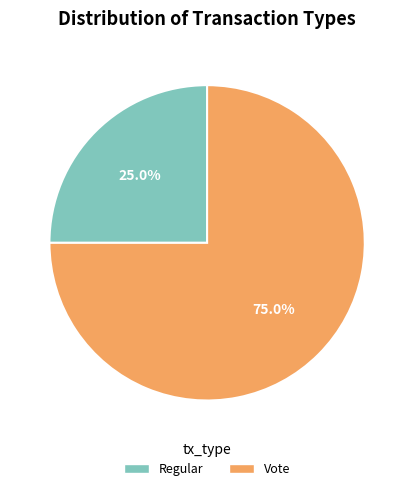

What is the majority slice?

Vote